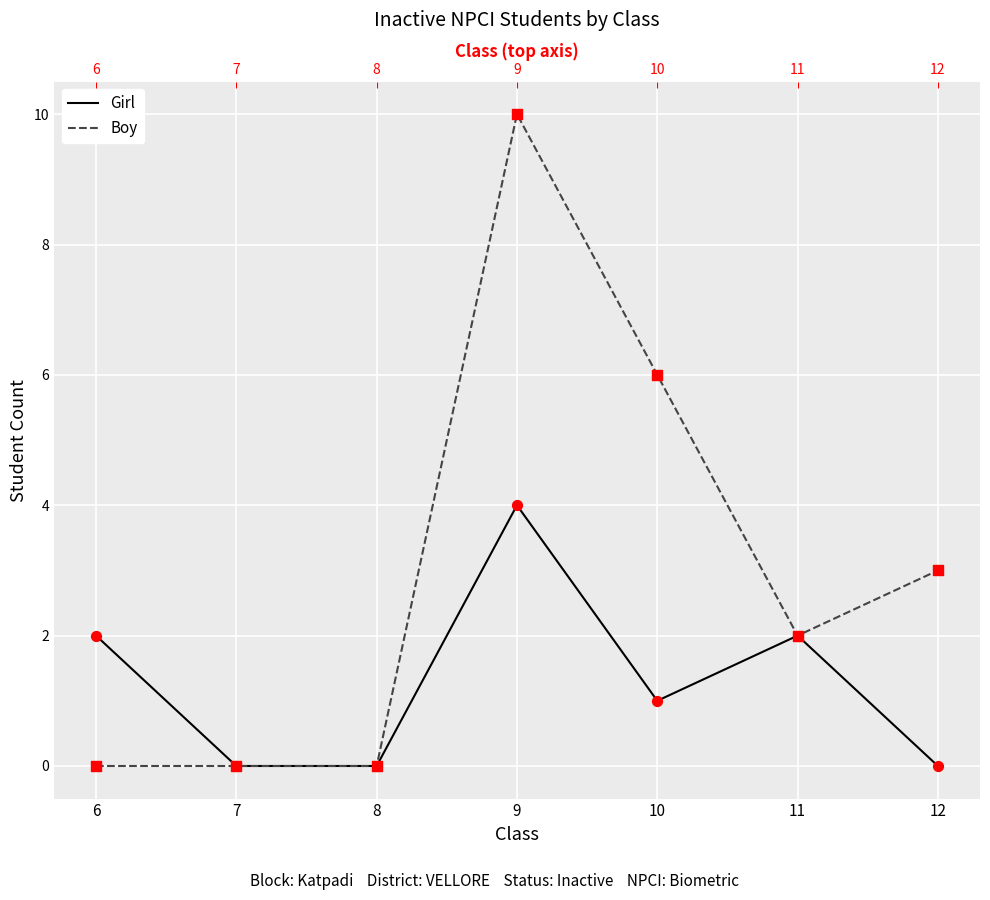

Which series has the widest spread of Y values?

Boy